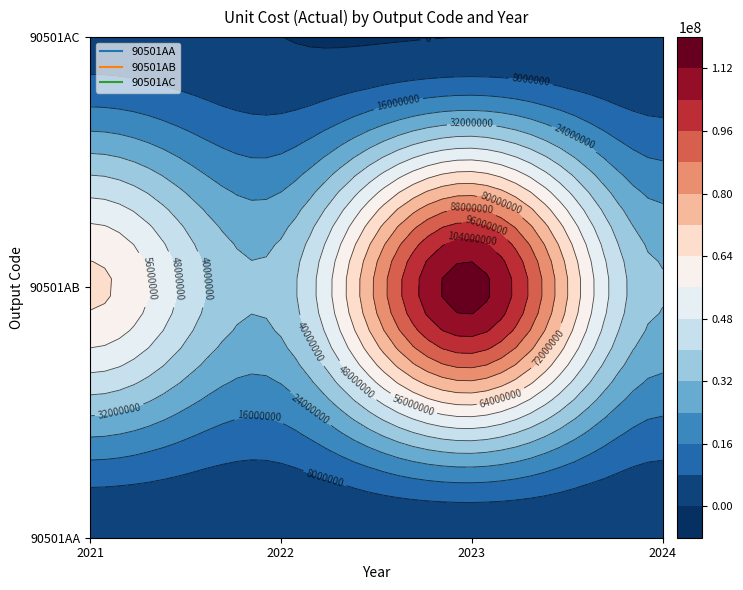

How many categories are shown in the chart?

4